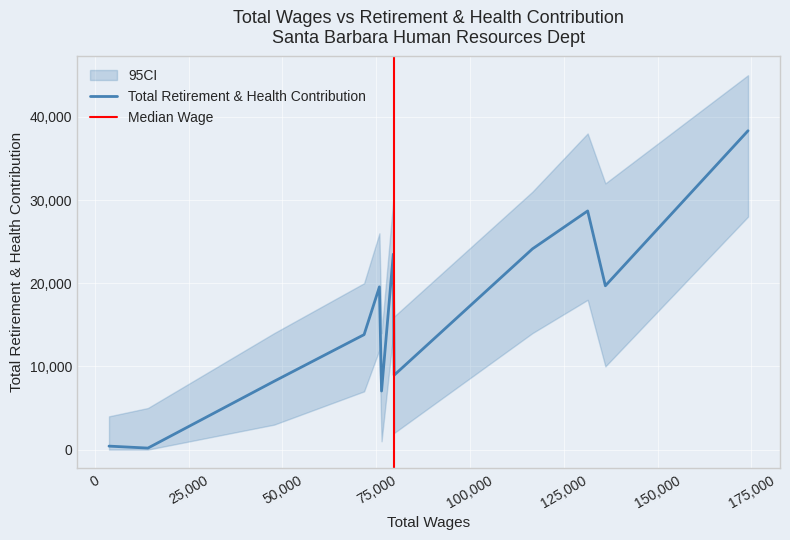

How many data points are above 19561?

5